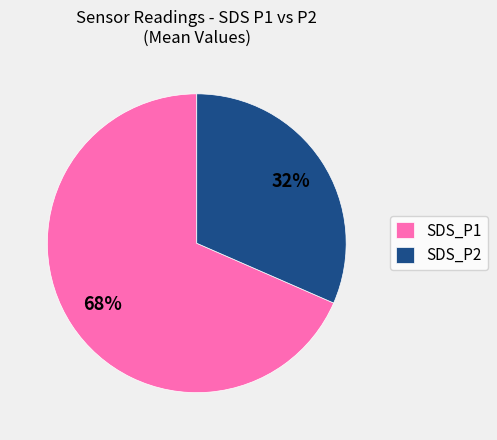

Rank the categories by value from lowest to highest.

SDS_P2, SDS_P1